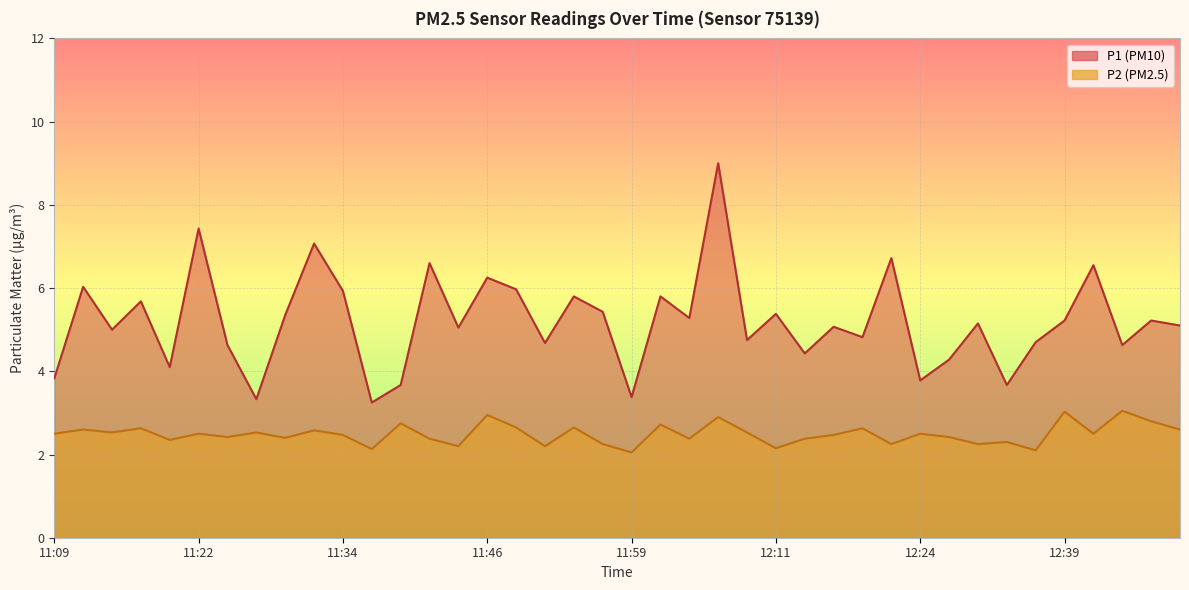

What position from the left is 11:41?

14